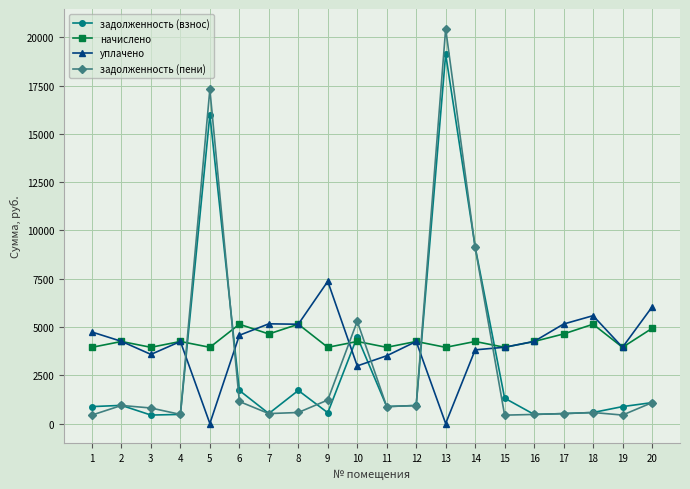

Rank the series by their maximum value, from lowest to highest.

начислено, уплачено, задолженность (взнос), задолженность (пени)